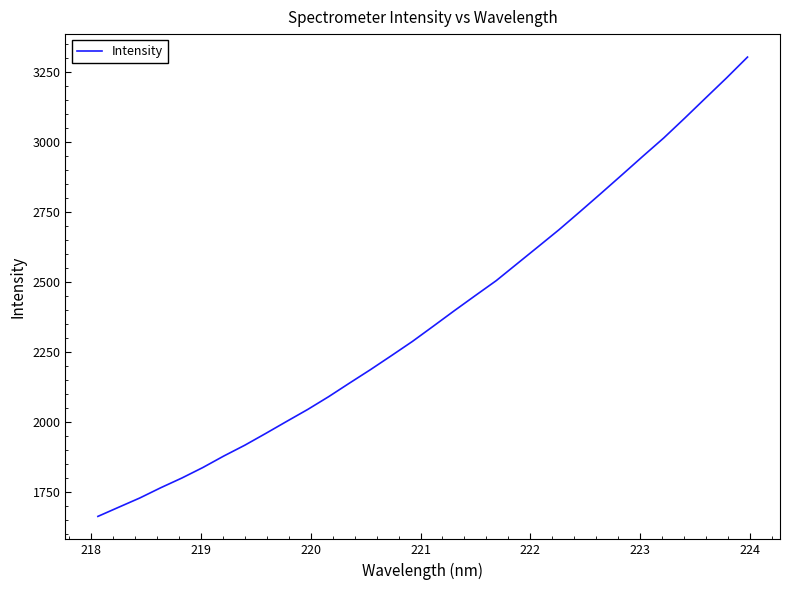

What is the difference between the maximum and minimum values?

1639.8